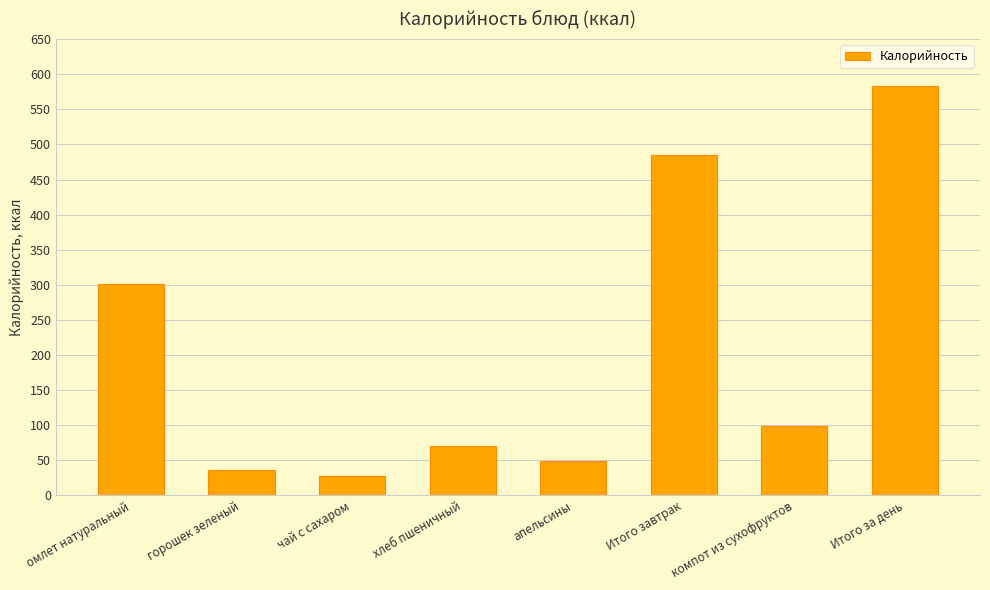

What is the sum of all values?

1652.2